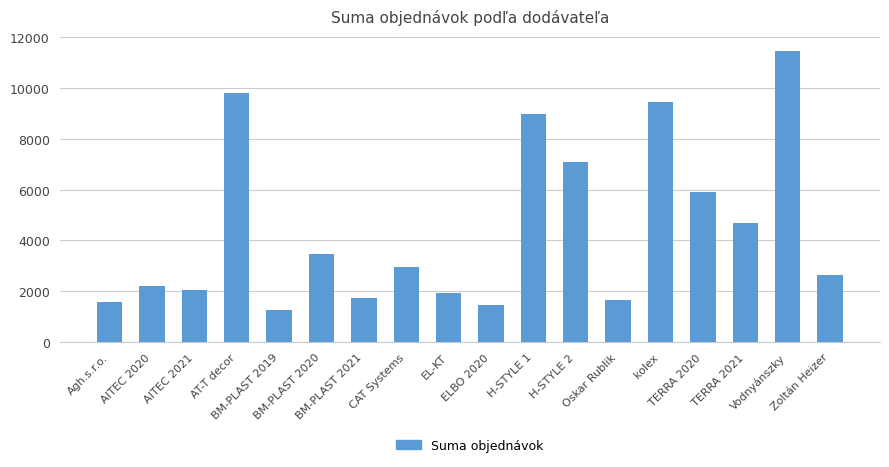

What is the sum of all values?

80340.4